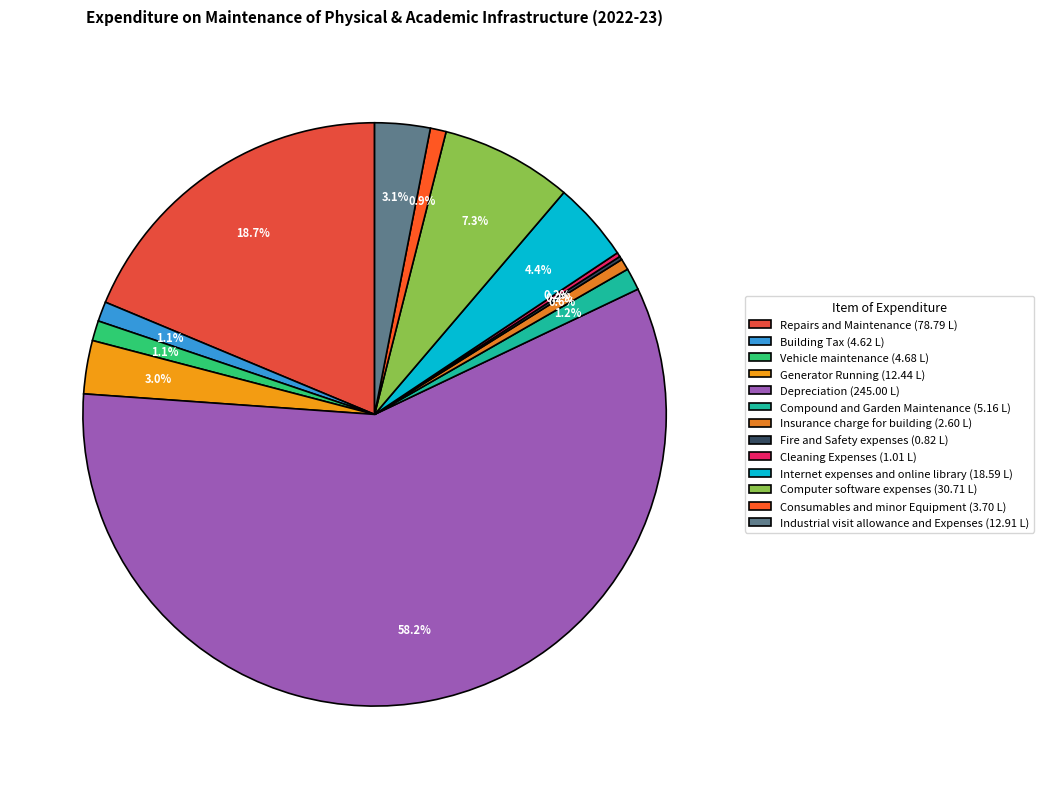

To the nearest percent, what is the difference between the largest and smallest slice percentages?

58%